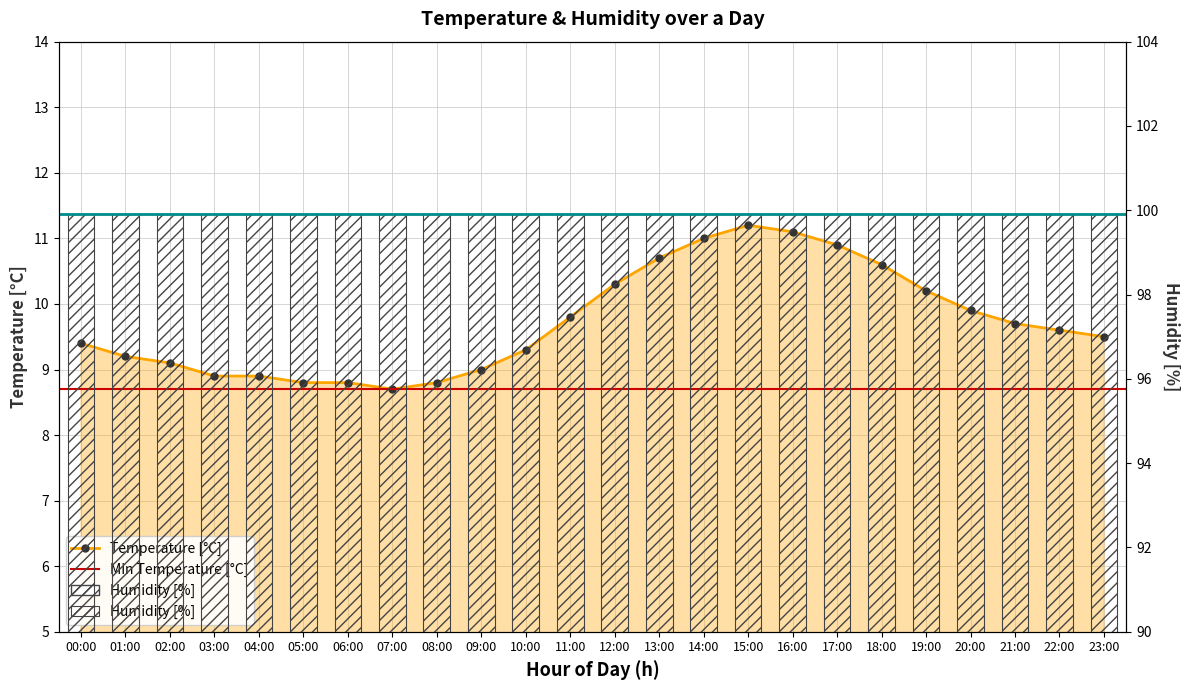

What is the smallest value displayed?

8.7